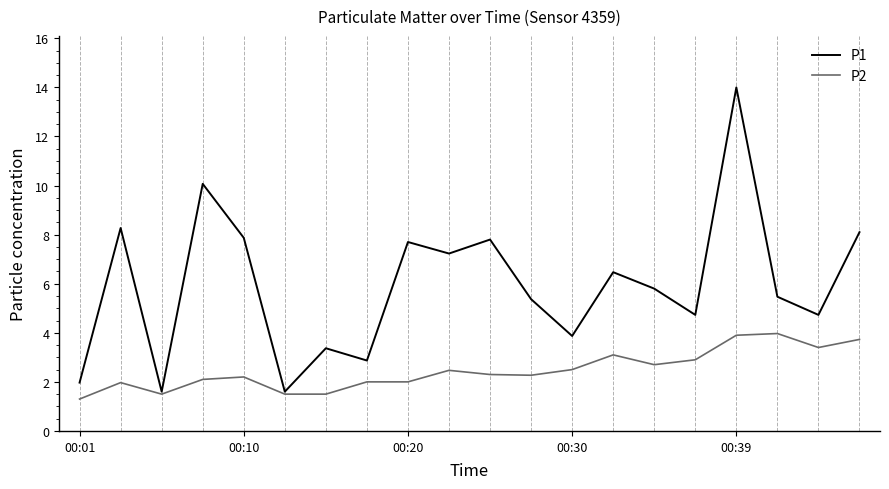

What is the lowest value of the P2 series?

1.3